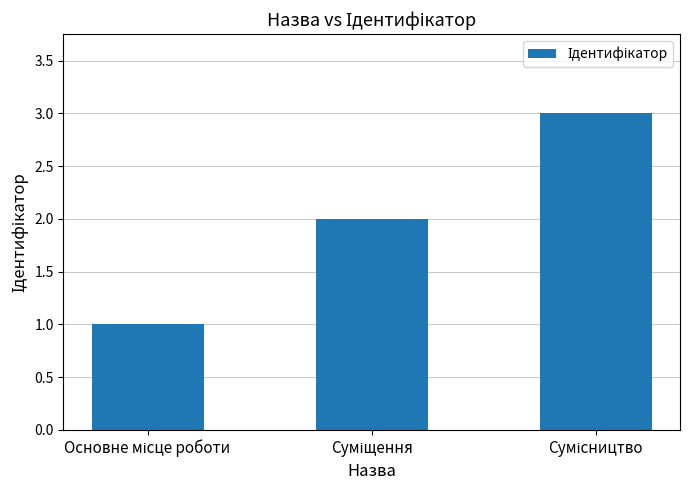

What is the greatest value displayed?

3